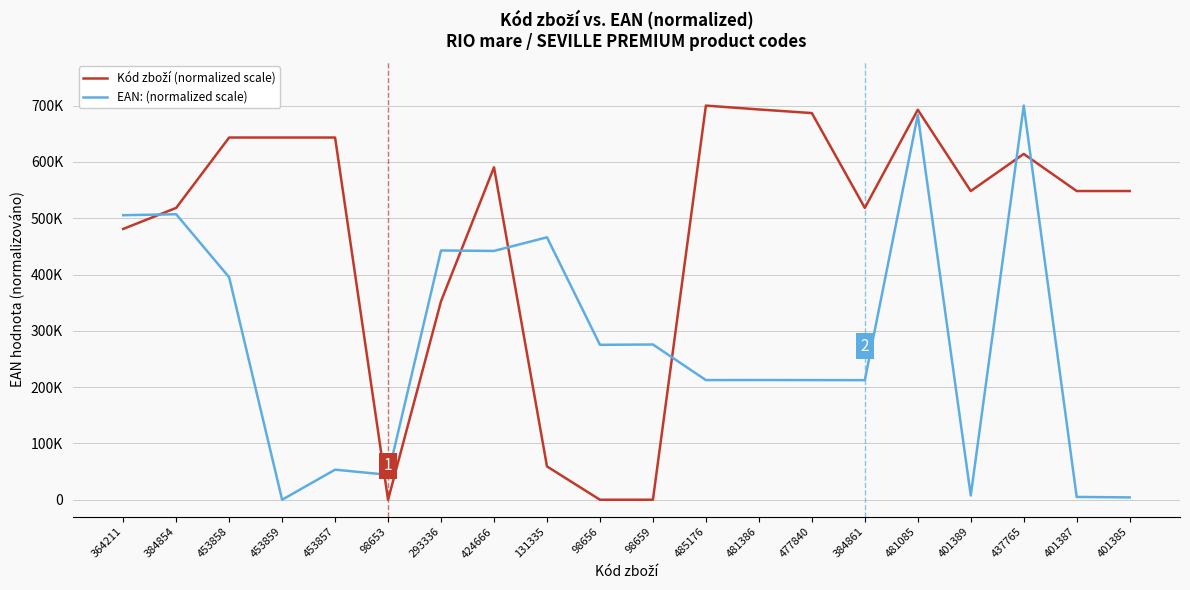

Is this an area chart (filled region under the line)?

No